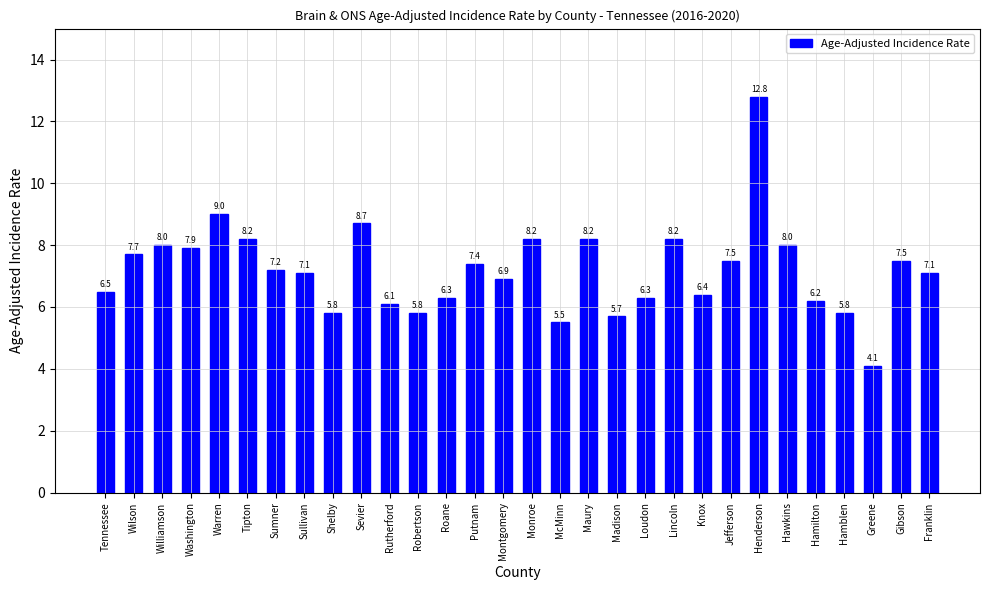

Which label corresponds to the largest value in the chart?

Henderson